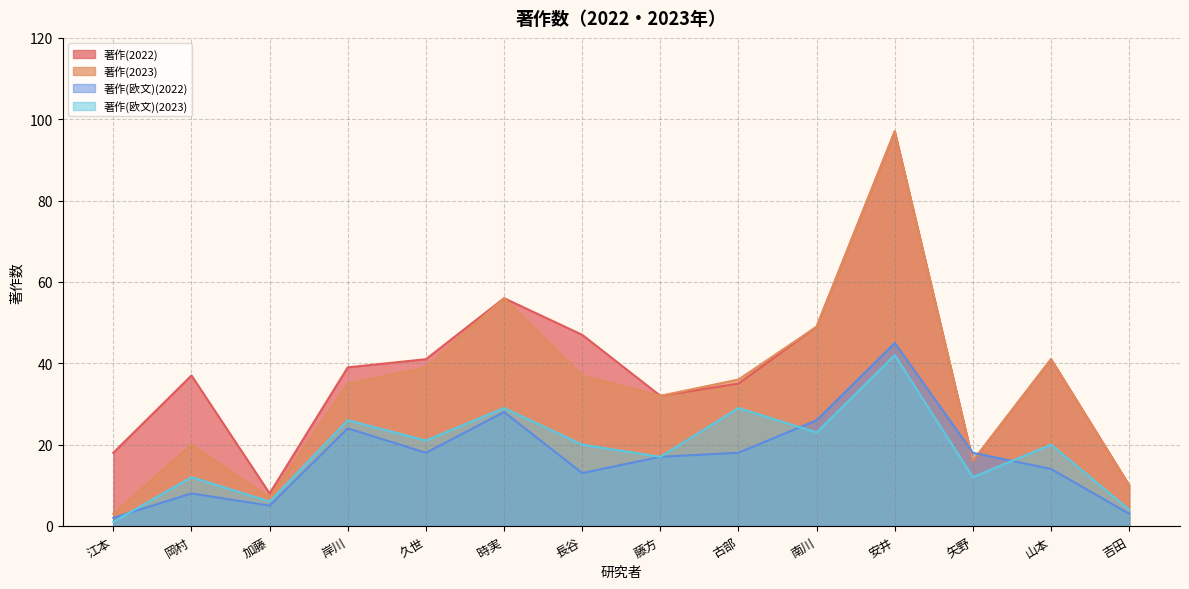

Which series has the widest spread of values?

著作(2023)